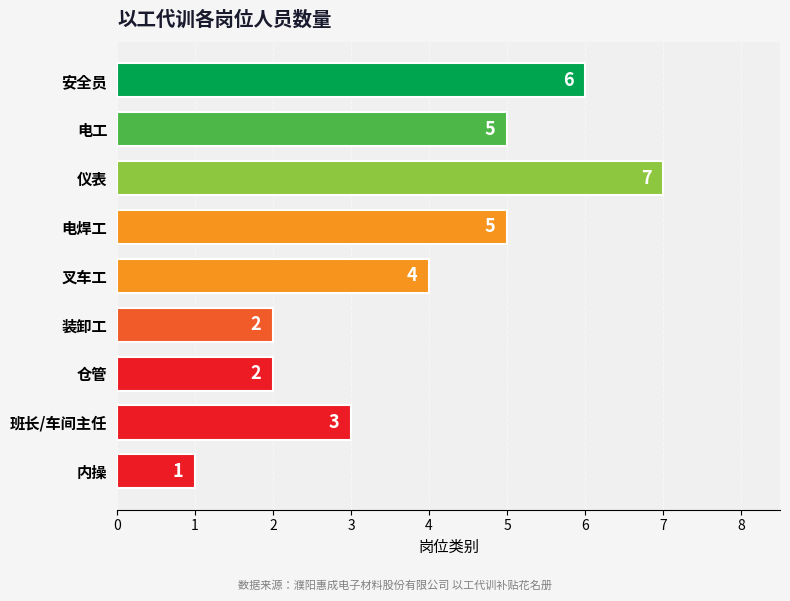

Reading top to bottom, list all the values displayed in this chart.

6	5	7	5	4	2	2	3	1